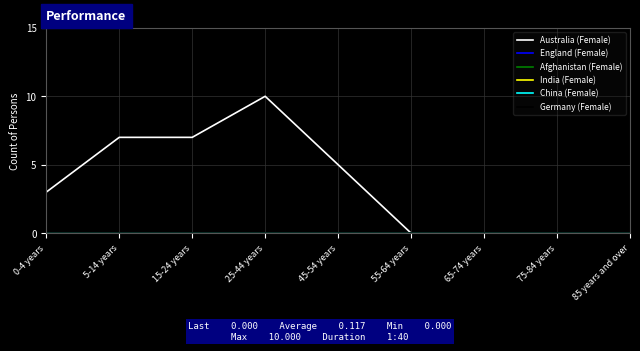

What is the greatest value displayed?

10